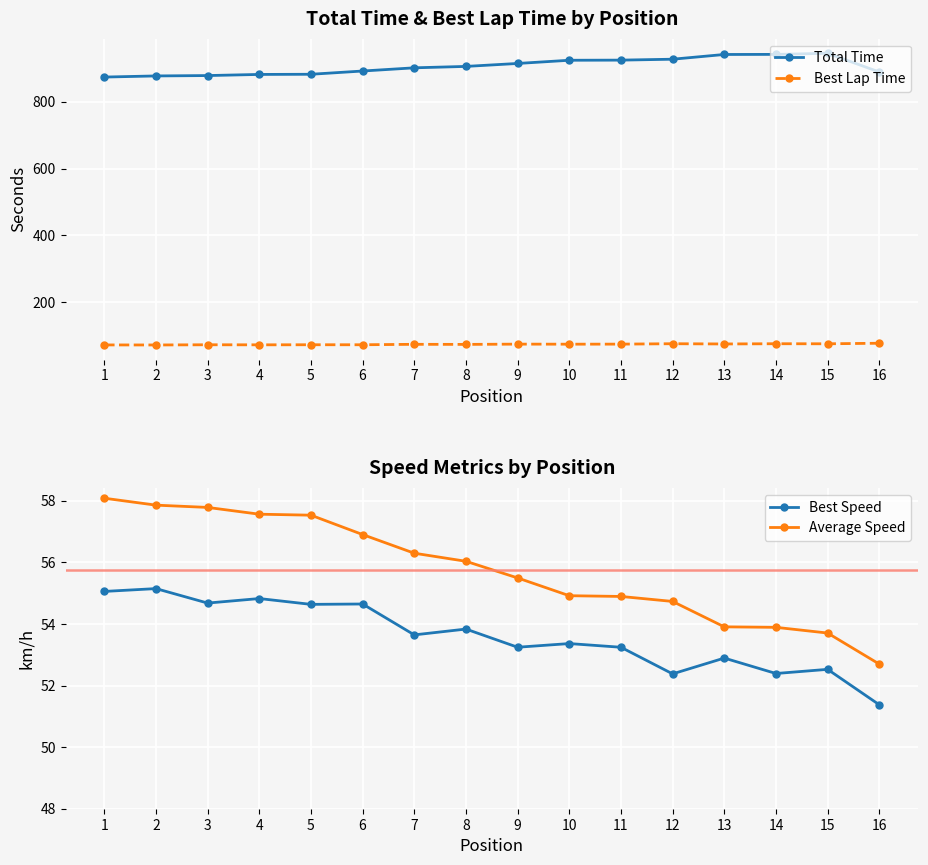

What is the value of the Best Speed point at the 11th from the left?

53.2